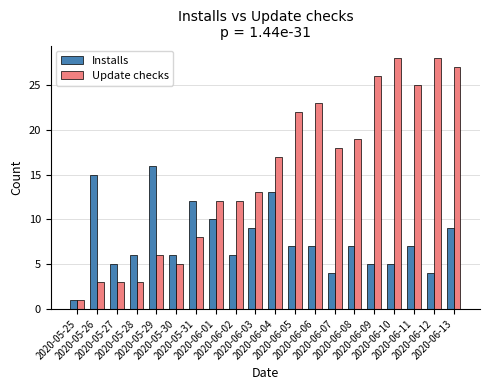

What is the spread (max minus min) of values at 2020-05-26?

12